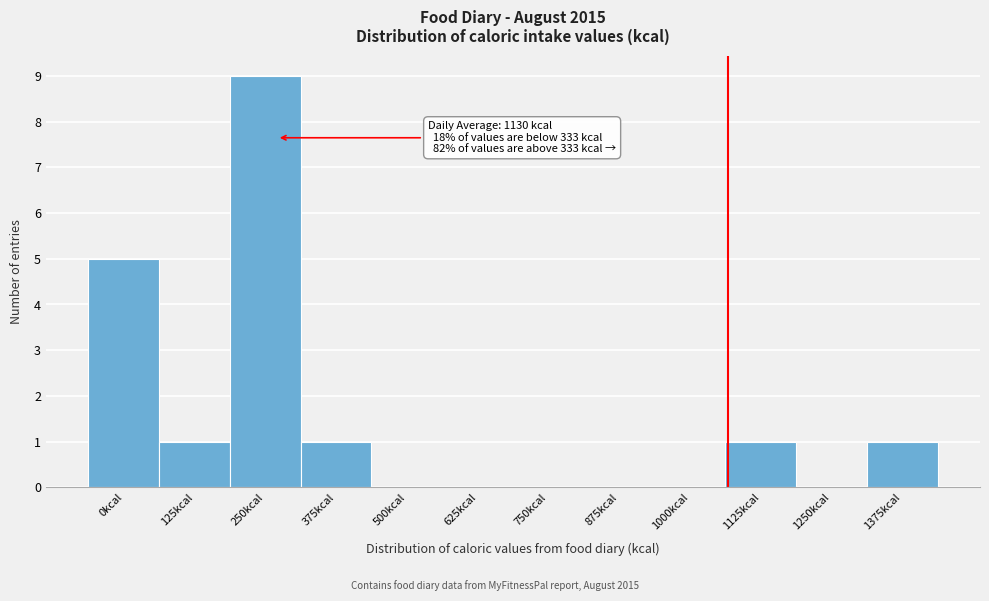

Reading left to right, transcribe all the data shown in this chart.

0kcal=5	125kcal=1	250kcal=9	375kcal=1	500kcal=0	625kcal=0	750kcal=0	875kcal=0	1000kcal=0	1125kcal=1	1250kcal=0	1375kcal=1